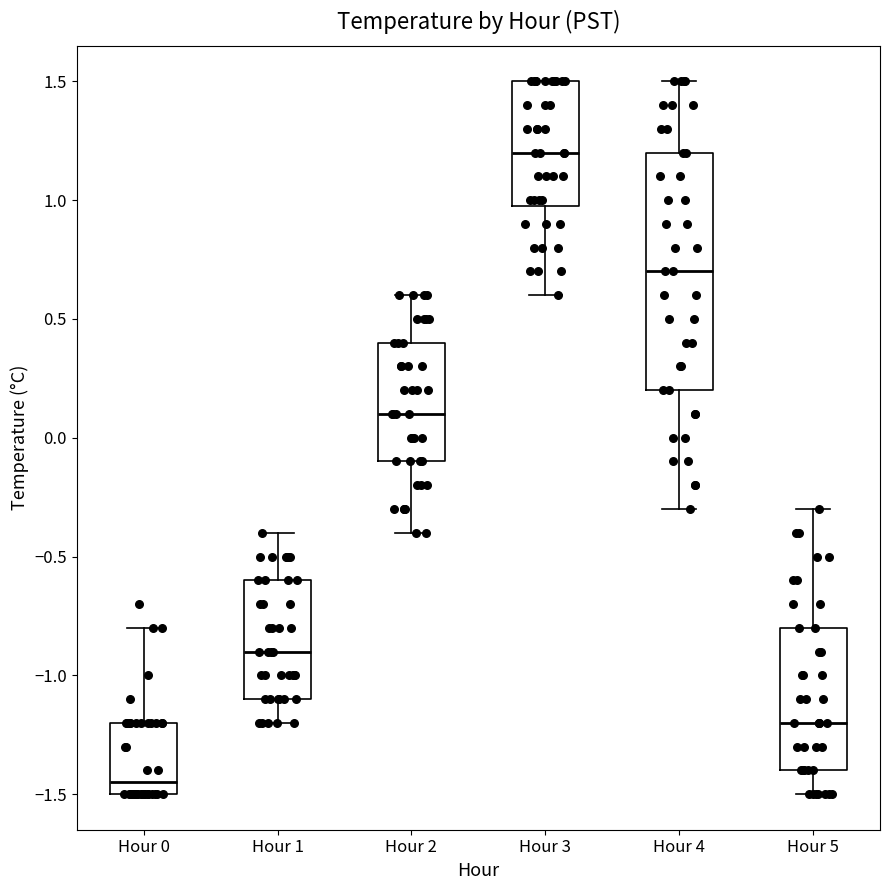

Comparing the boxes themselves (not the whiskers), which one is the tallest?

Hour 4